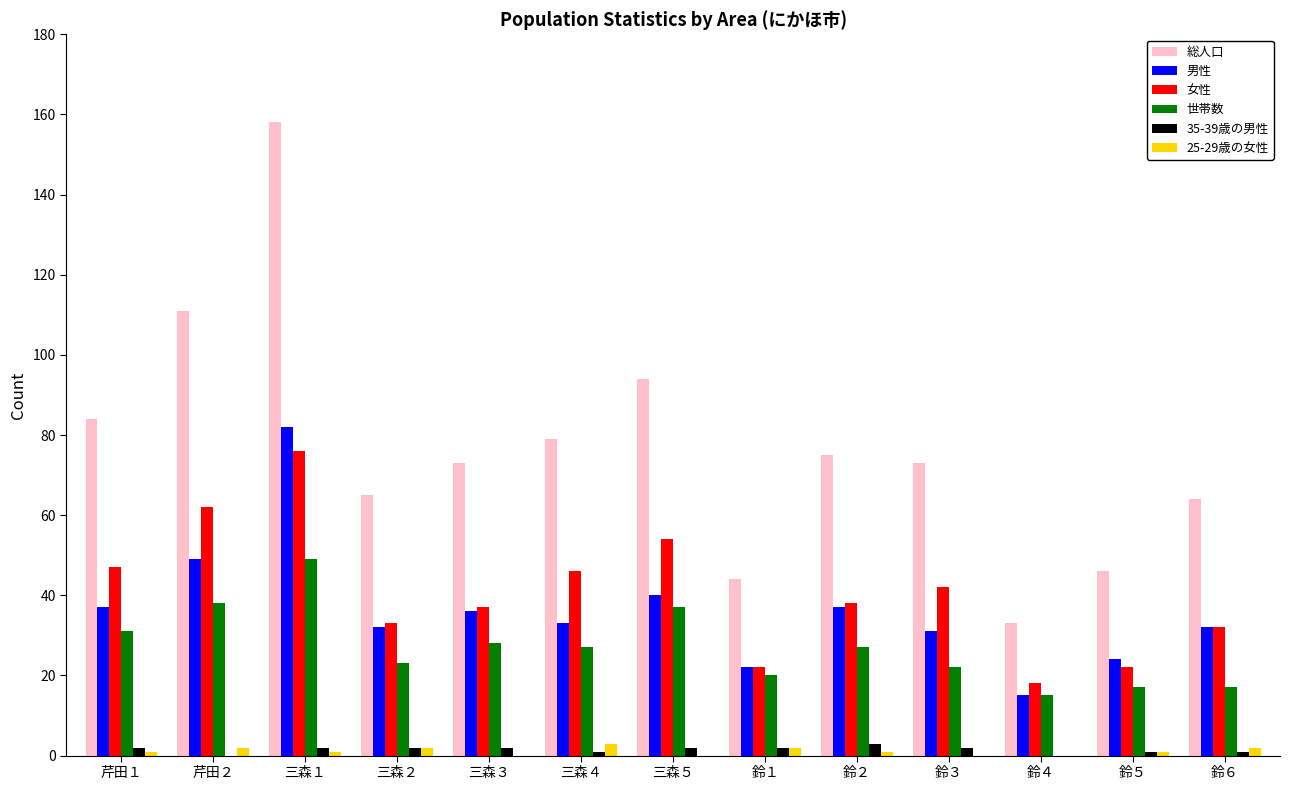

The value of 女性 at 鈴１ is 22. True or false?

True